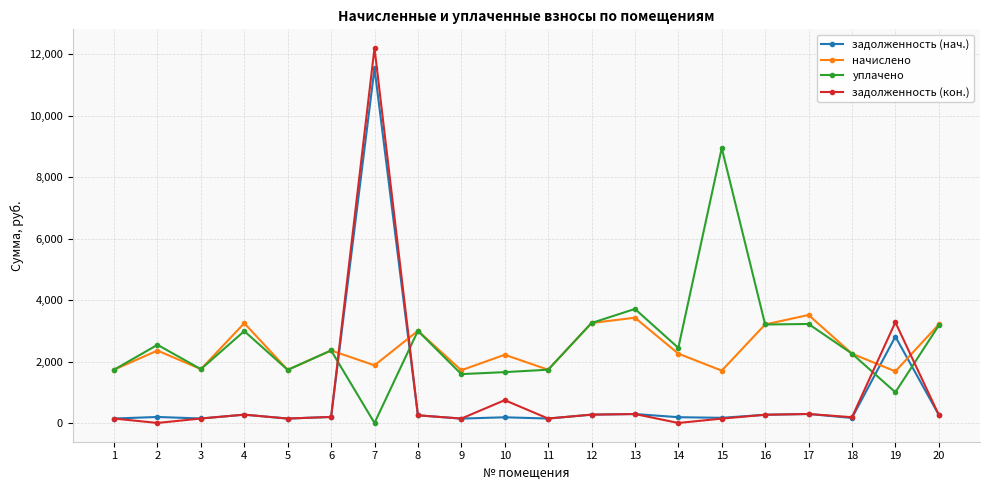

Does the chart display data point markers on the line(s)?

Yes